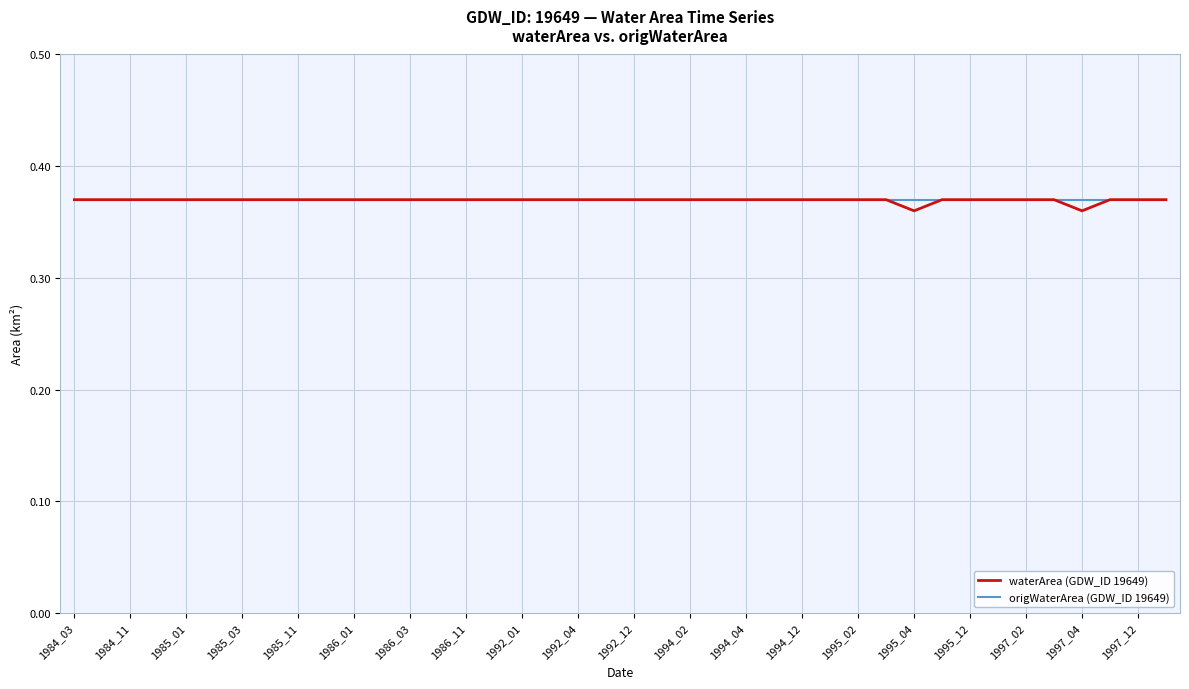

Which series has the widest spread of values?

waterArea (GDW_ID 19649)